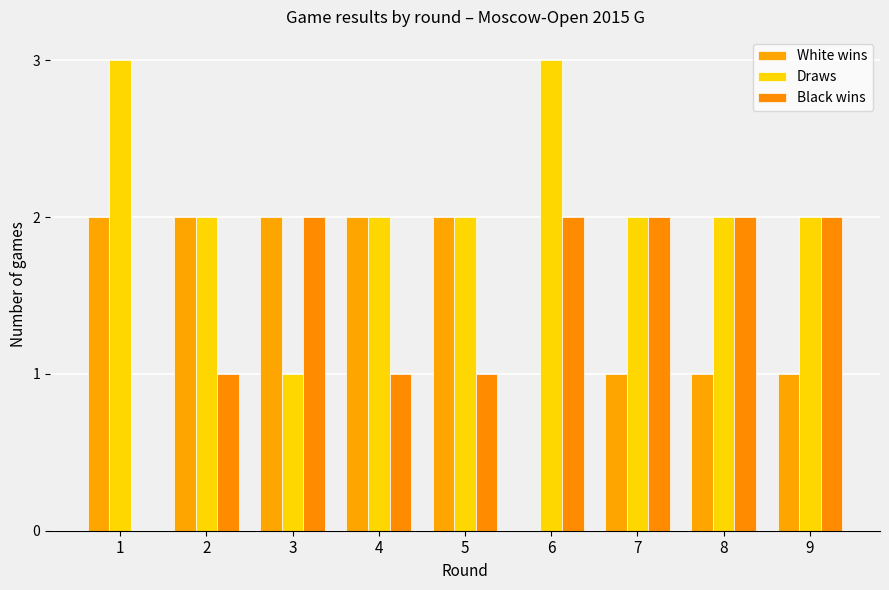

Reading right to left, extract all data points from this chart.

White wins: 1	1	1	0	2	2	2	2	2
Draws: 2	2	2	3	2	2	1	2	3
Black wins: 2	2	2	2	1	1	2	1	0